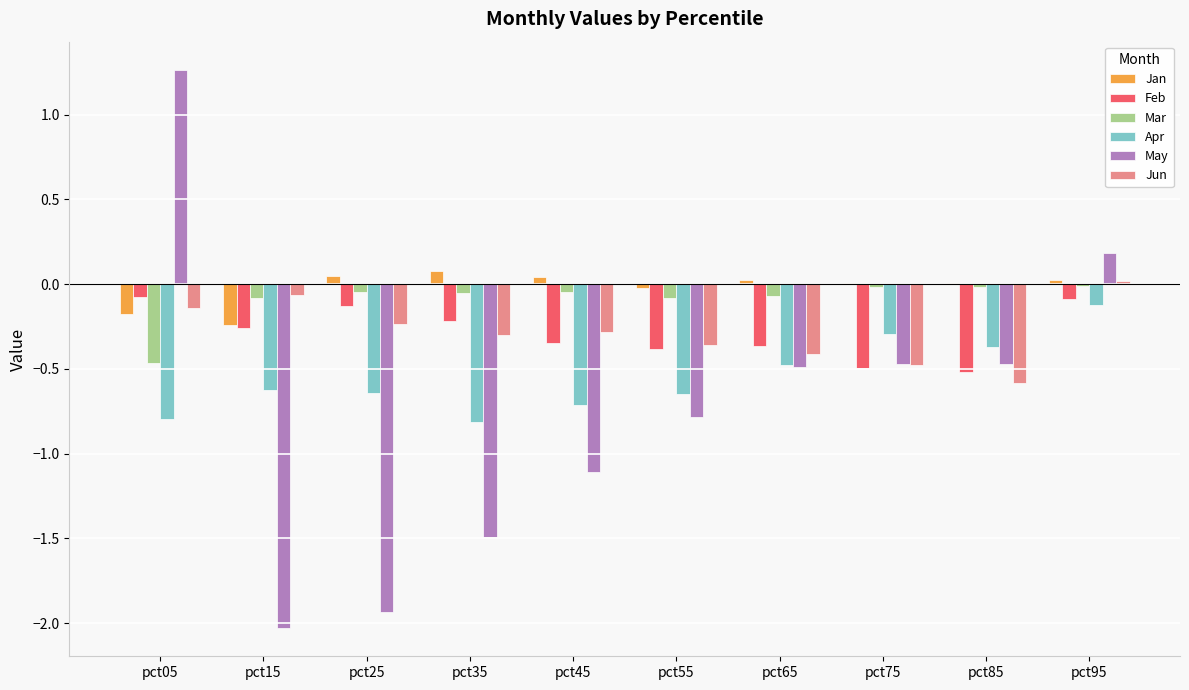

How many categories are shown in the chart?

10